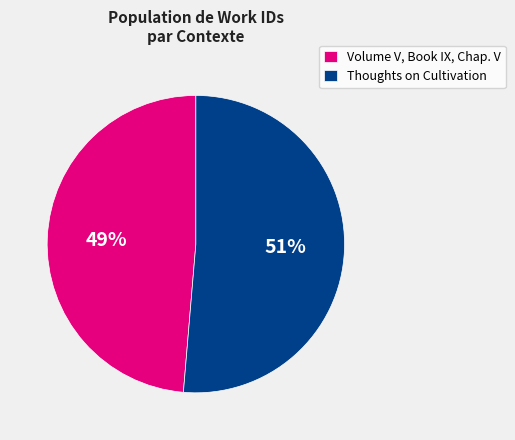

Does Thoughts on Cultivation represent more than half of the total?

Yes